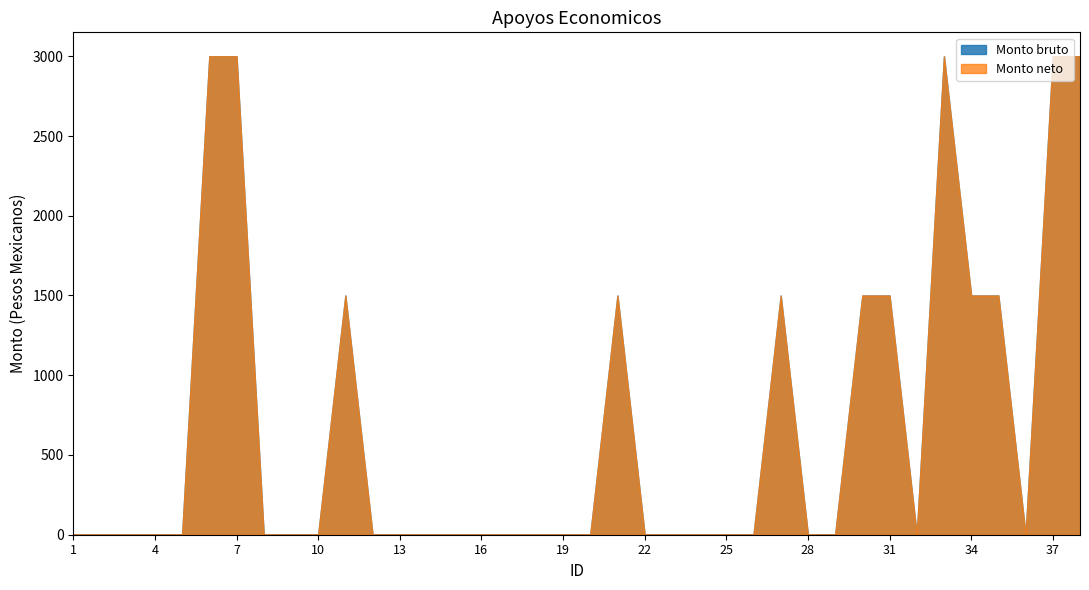

Is the value of Monto neto at 8 greater than the value of Monto bruto at 9?

No